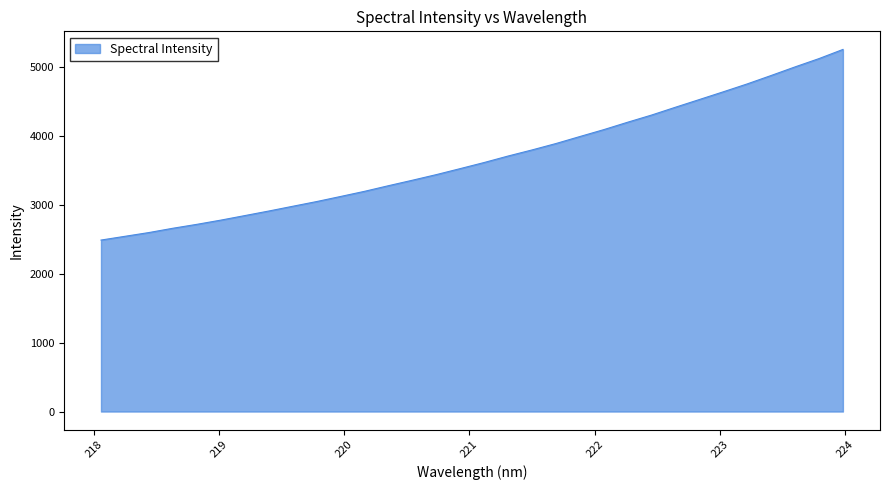

What is the greatest value displayed?

5257.7